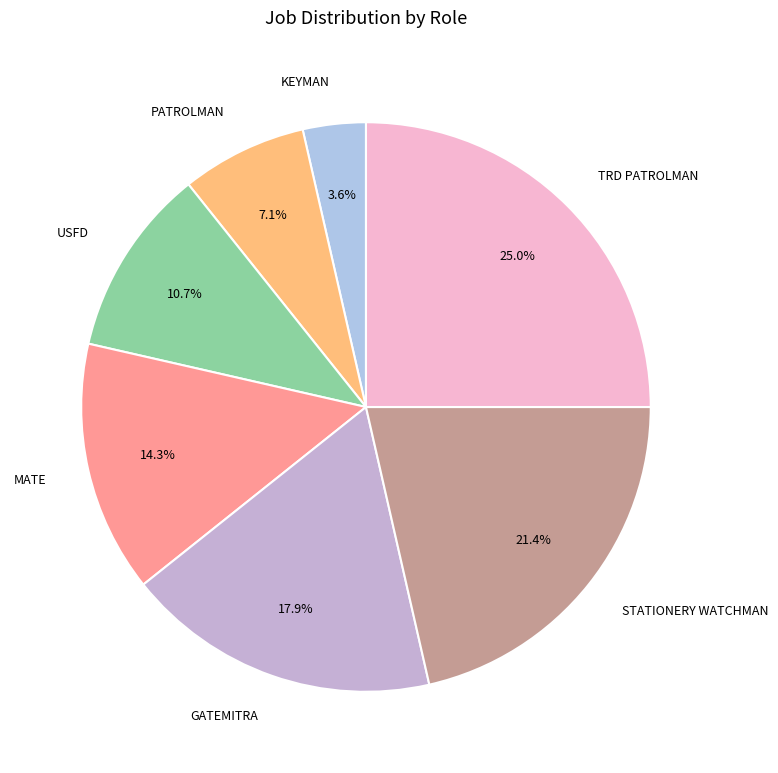

Does any single category account for the majority?

No